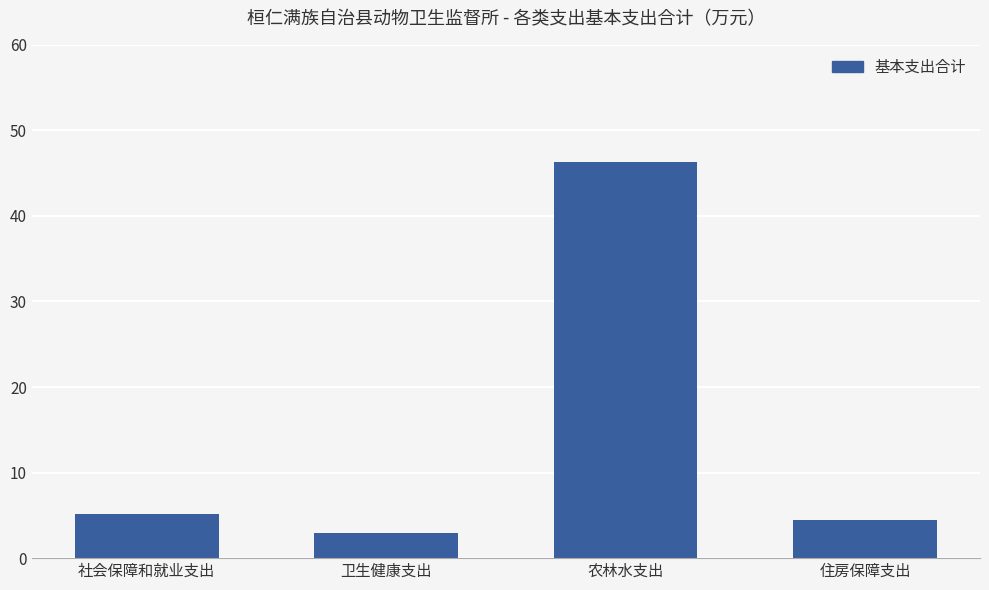

What is the difference between the maximum and second lowest values?

41.8